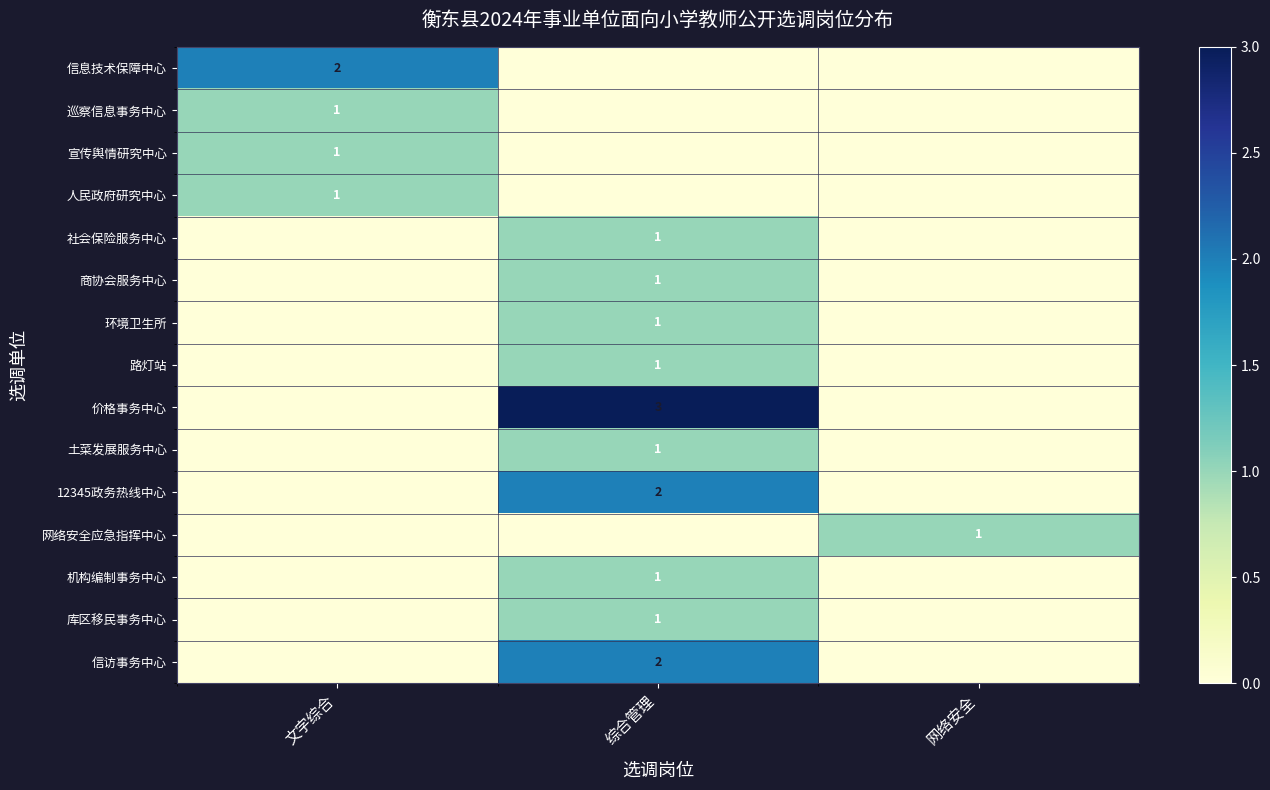

The value of 环境卫生所 at 综合管理 is 0. True or false?

False